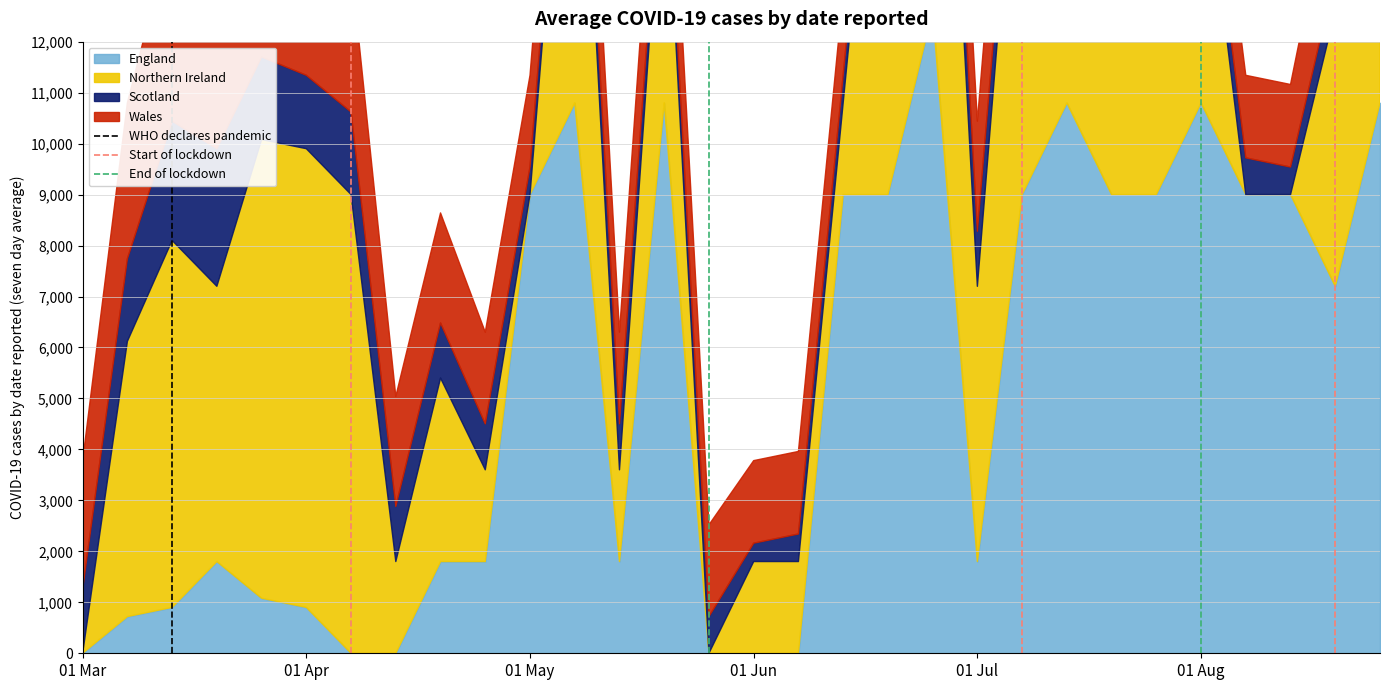

What is the maximum value for WHO declares pandemic?

1